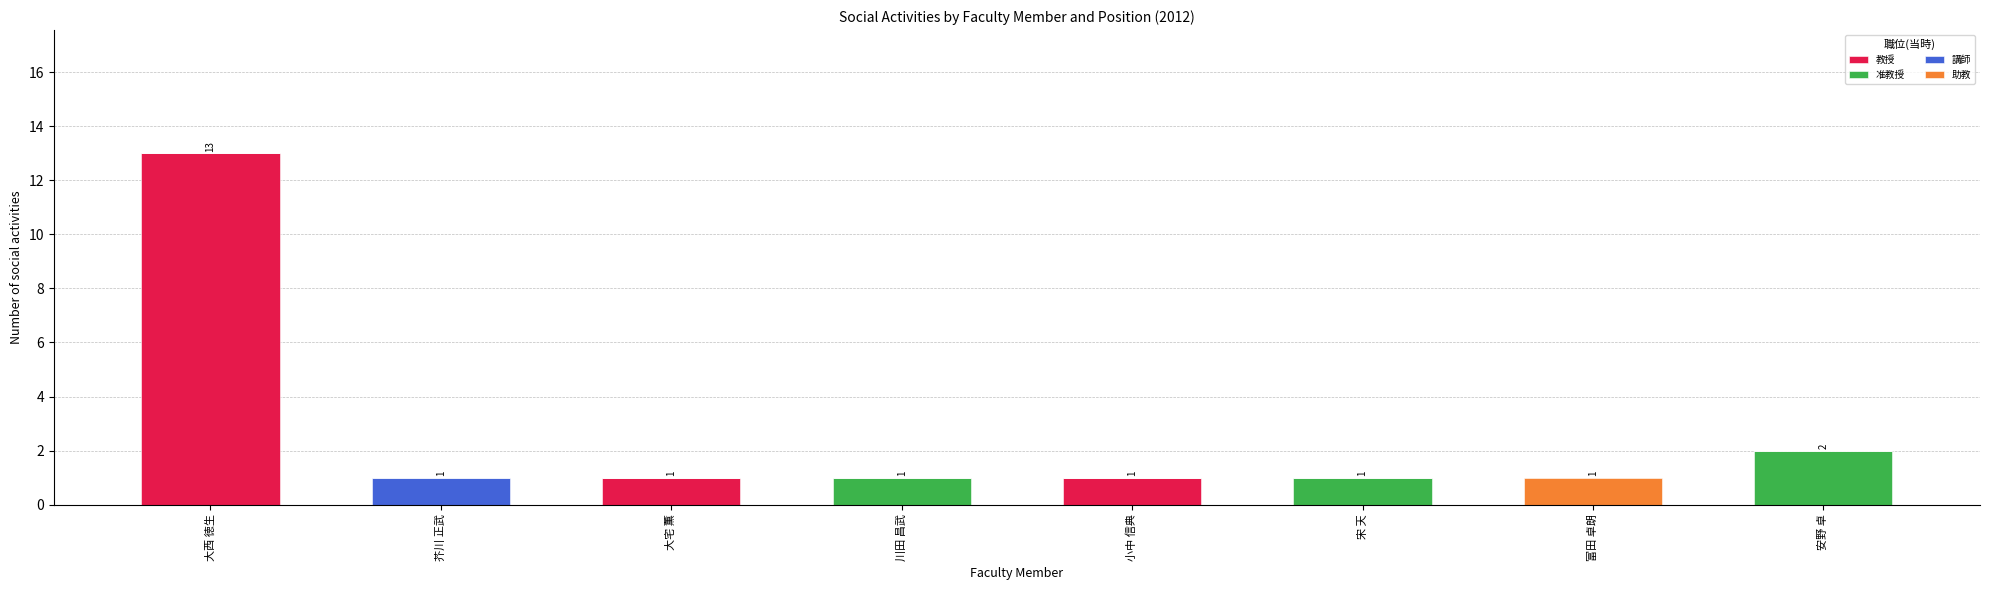

At which category is the sum across all series the highest?

大西 徳生